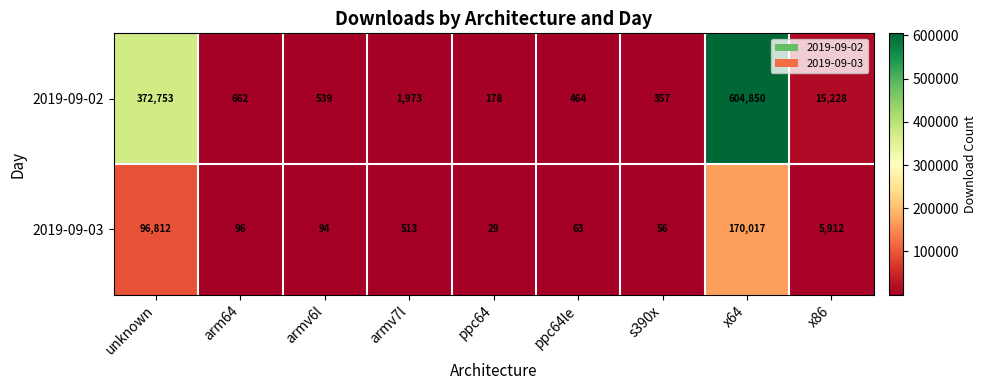

Reading left to right, transcribe all the data shown in this chart.

2019-09-02: 372753	662	539	1973	178	464	357	604850	15228
2019-09-03: 96812	96	94	513	29	63	56	170017	5912